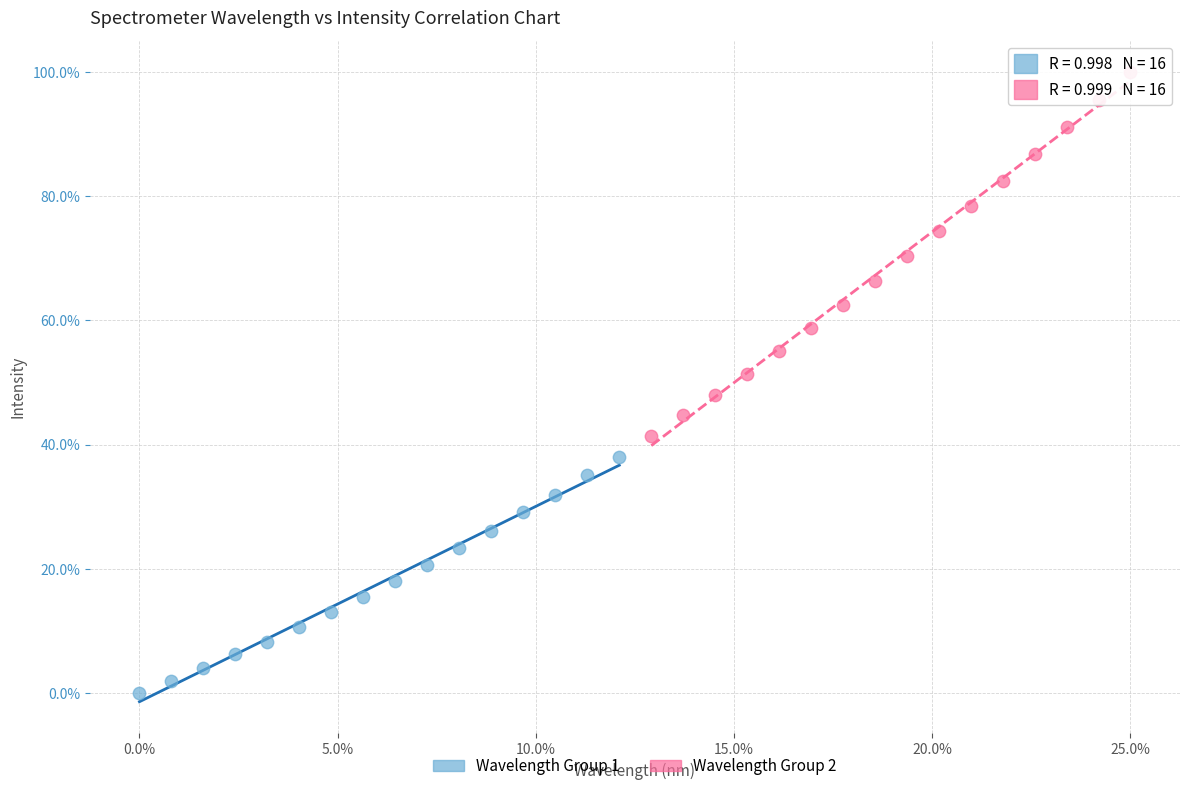

Which series has the largest Y range (max minus min)?

Wavelength Group 2